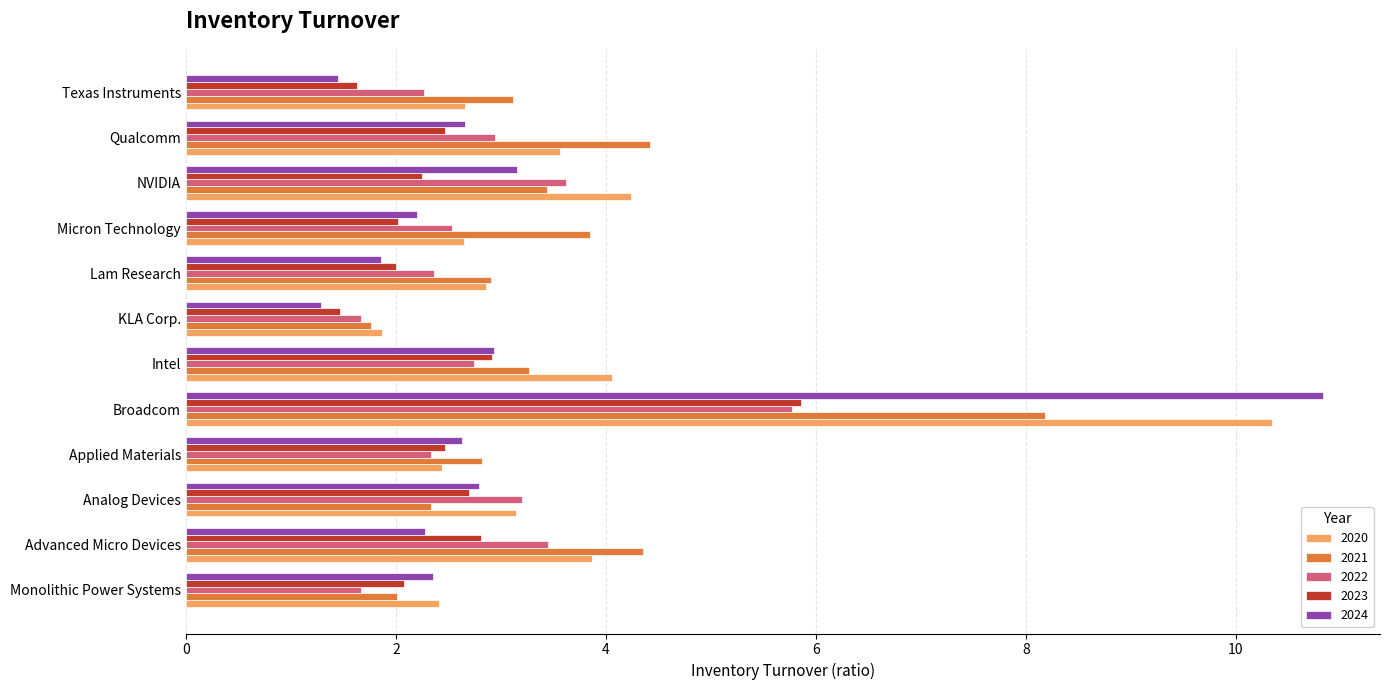

Which category has the highest value across all series?

Broadcom